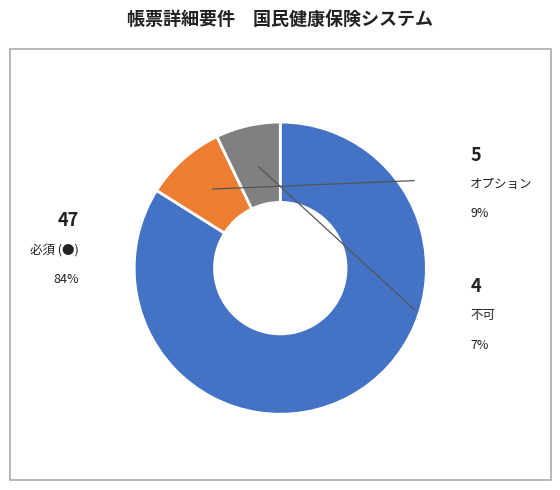

Is there a majority slice in this chart?

Yes